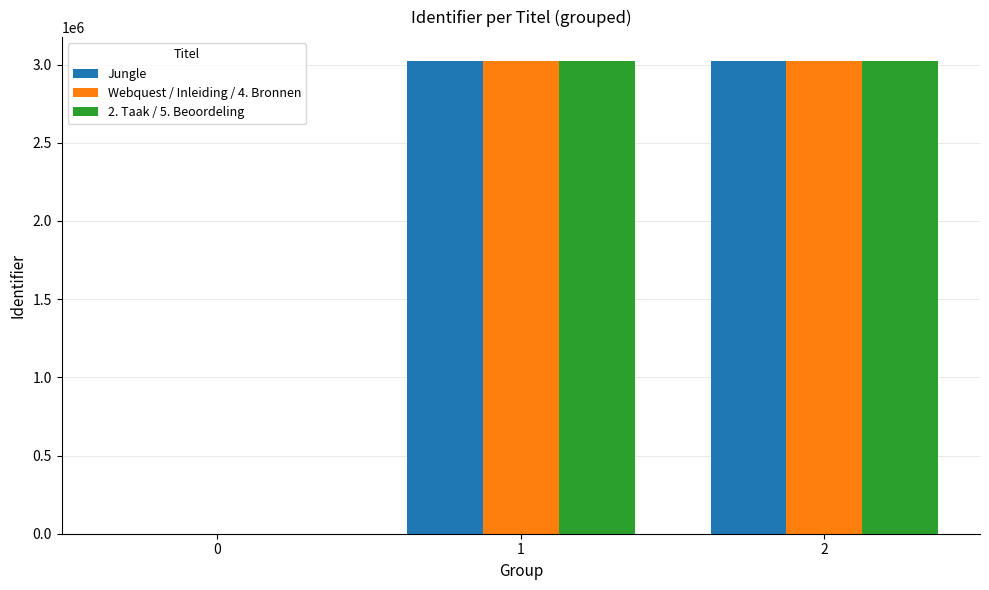

What are all the series names shown in the legend?

Jungle, Webquest / Inleiding / 4. Bronnen, 2. Taak / 5. Beoordeling